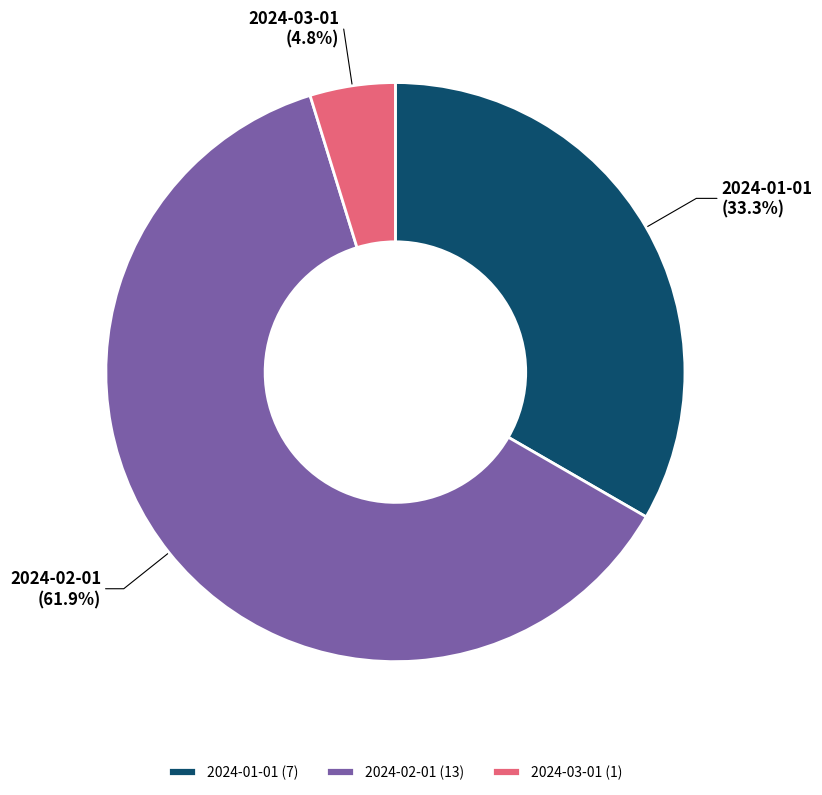

To the nearest percent, what is the average slice percentage?

33%